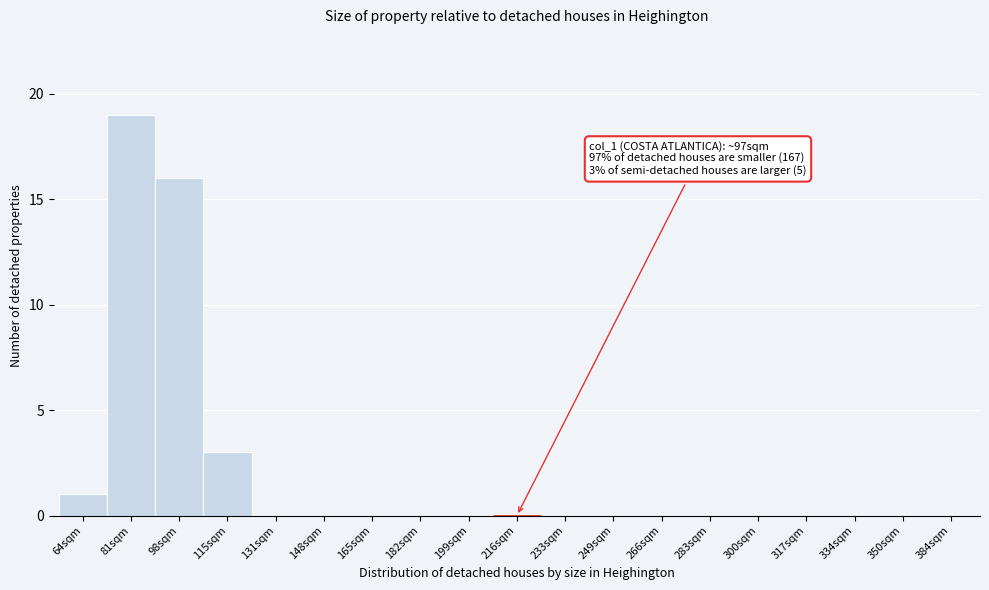

Reading left to right, list all the values displayed in this chart.

64sqm=1	81sqm=19	98sqm=16	115sqm=3	131sqm=0	148sqm=0	165sqm=0	182sqm=0	199sqm=0	216sqm=0	233sqm=0	249sqm=0	266sqm=0	283sqm=0	300sqm=0	317sqm=0	334sqm=0	350sqm=0	384sqm=0